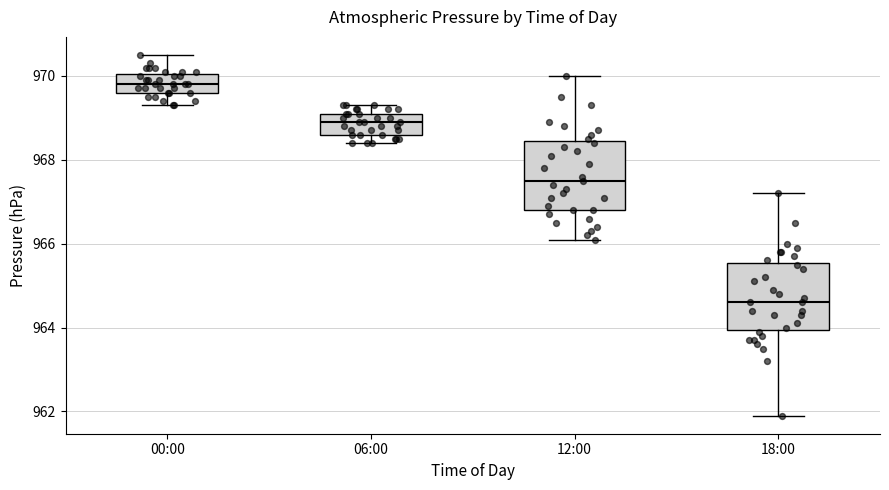

Which box's median line is the lowest?

18:00